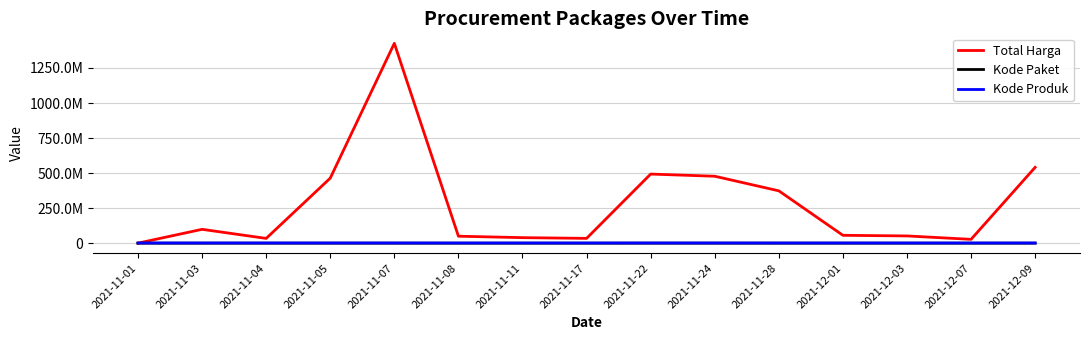

Does the chart display data point markers on the line(s)?

No